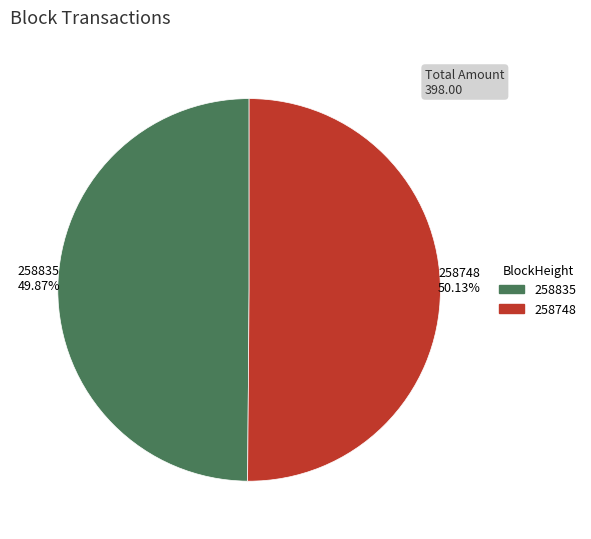

Approximately how many times larger is the value at 258748 compared to 258835?

1.0